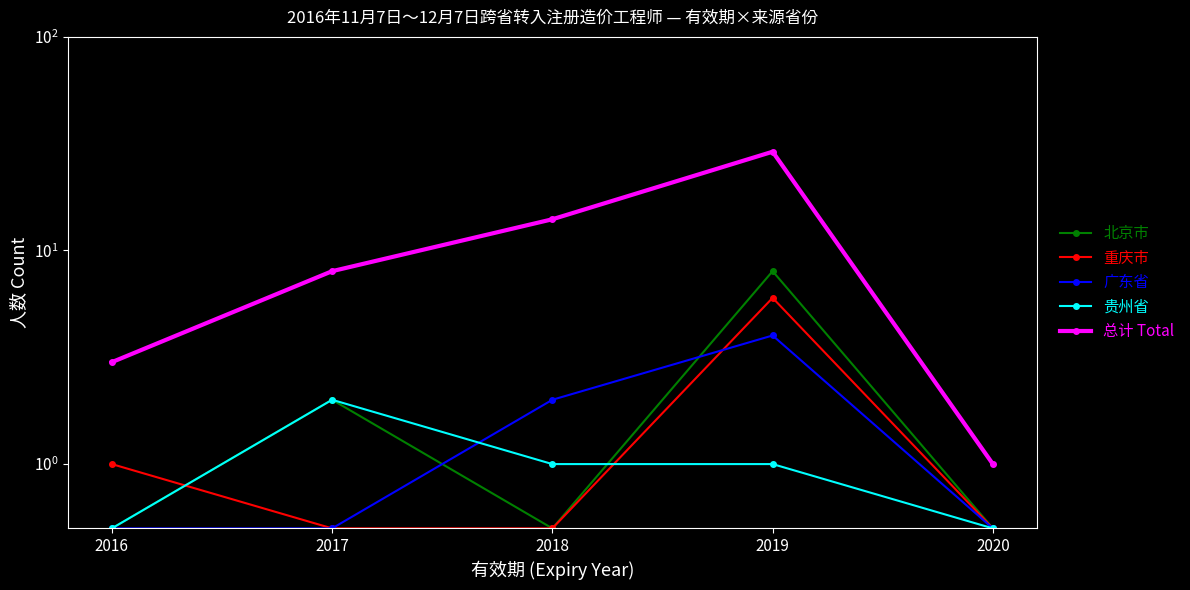

What is the approximate value of 总计 Total at 2018?

14.0